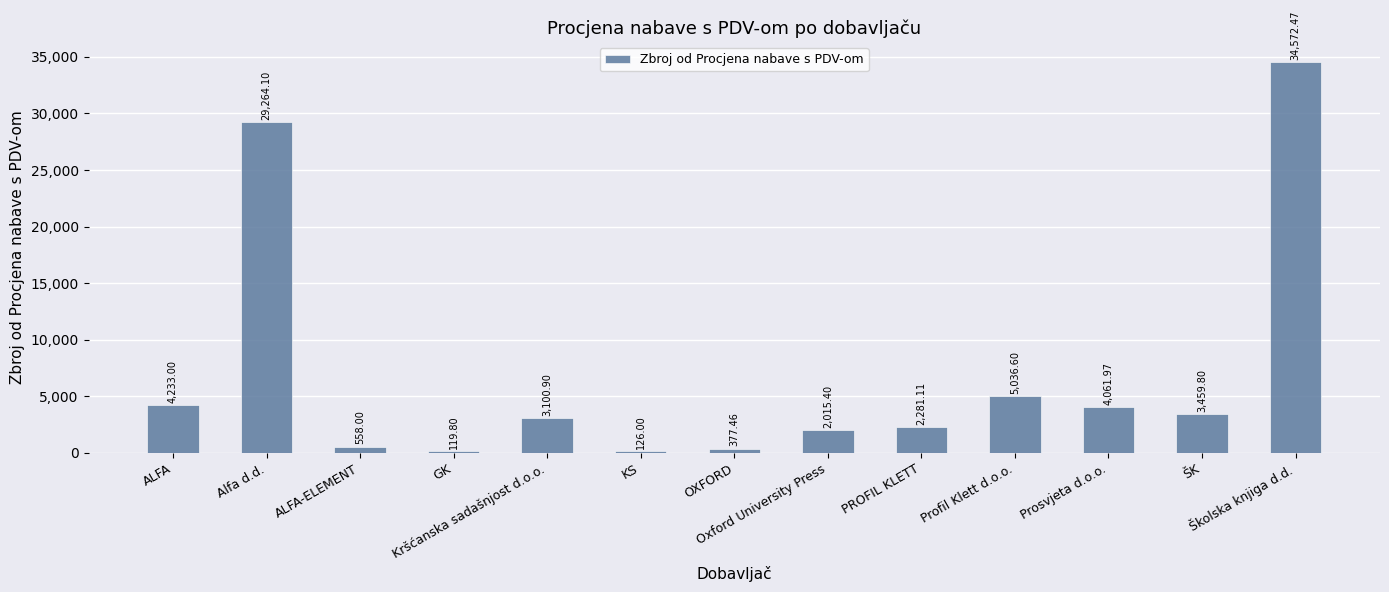

Count the number of data series in this chart.

1